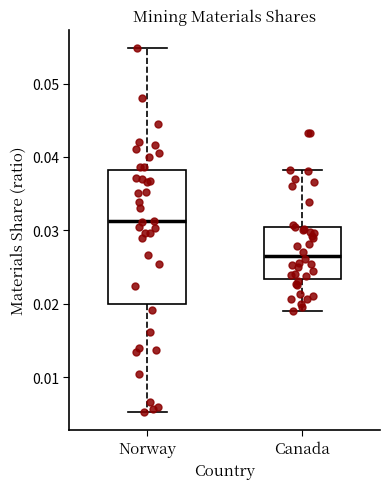

Which box has the lowest median line?

Canada